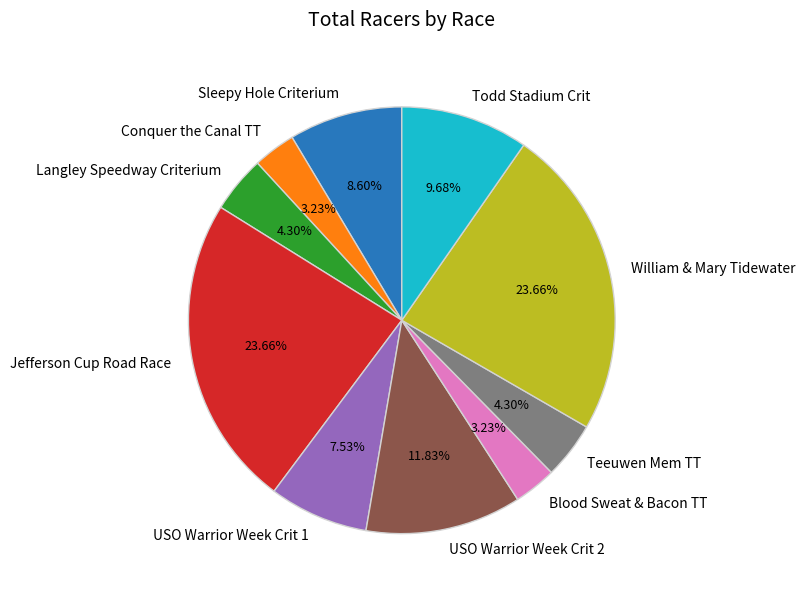

Is it true that Sleepy Hole Criterium is 21% of the pie?

False